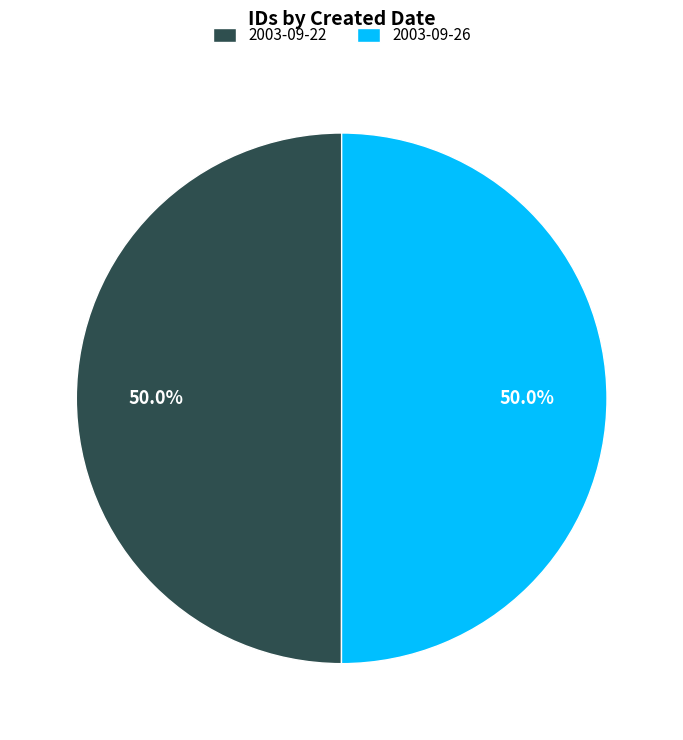

Do 2003-09-26 and 2003-09-22 together represent more than half of the pie?

Yes